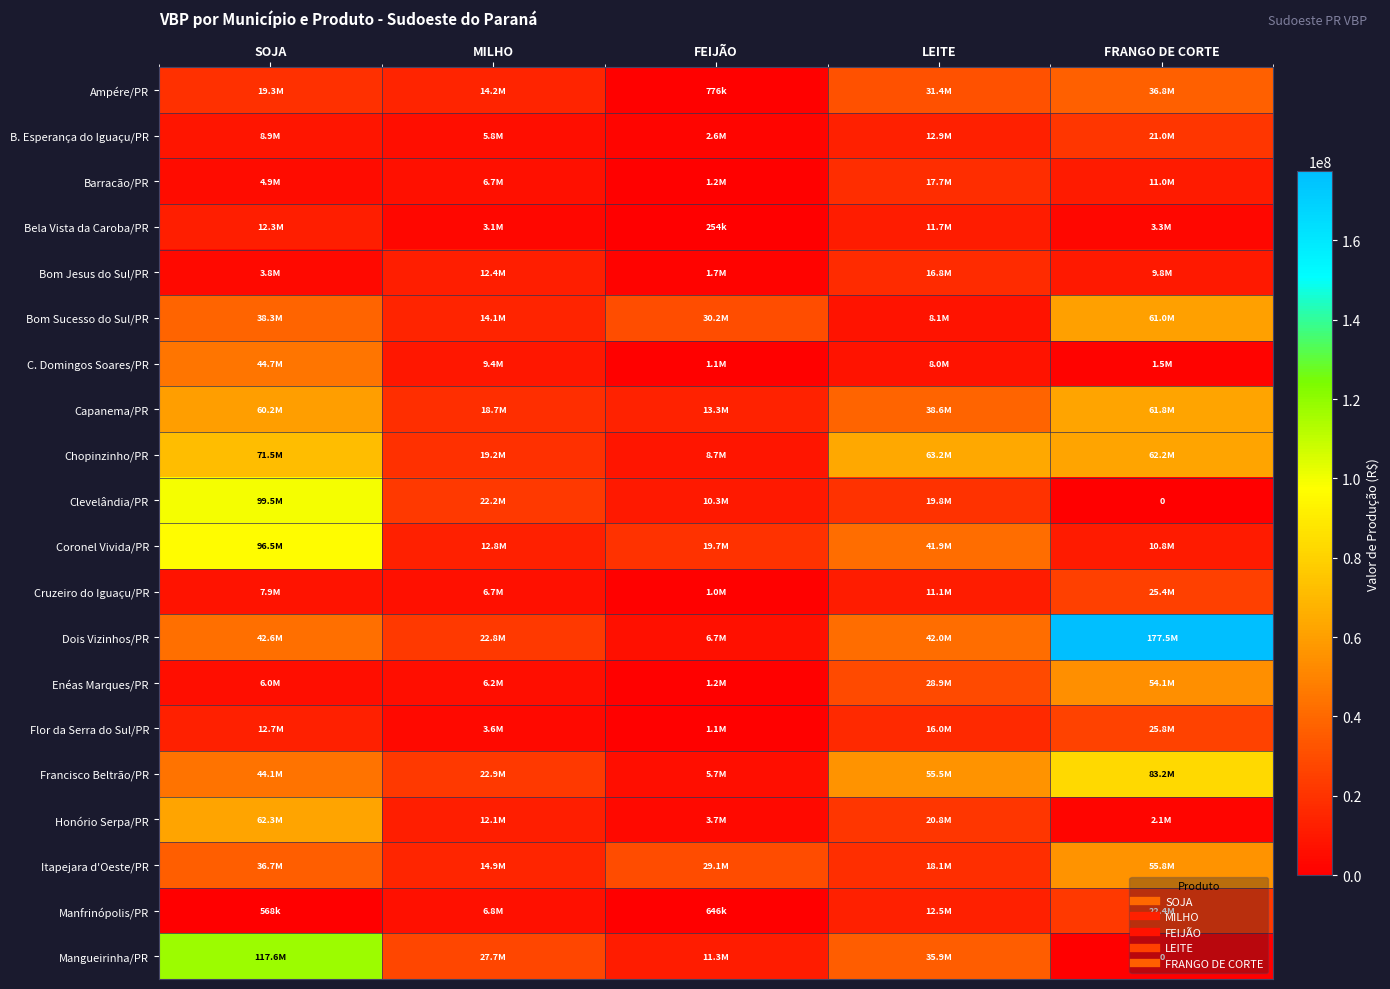

Which has a higher value, FRANGO DE CORTE or FEIJÃO?

FRANGO DE CORTE